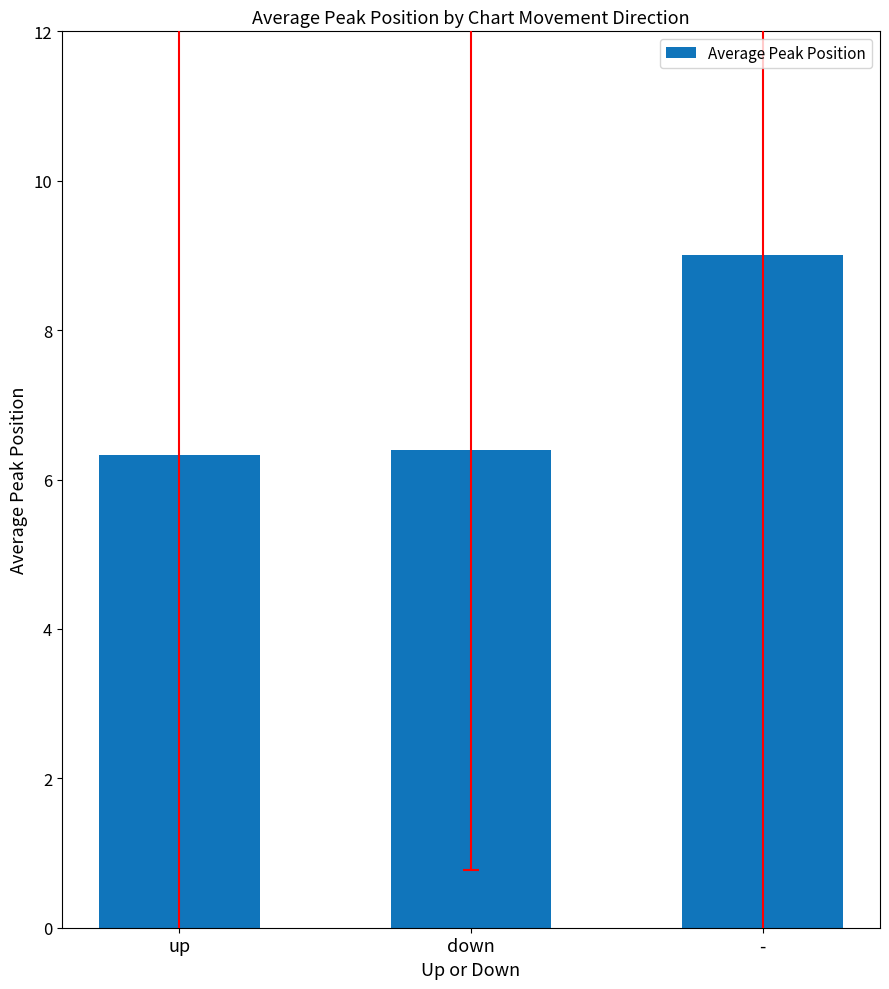

Which category has the highest value across all series?

-